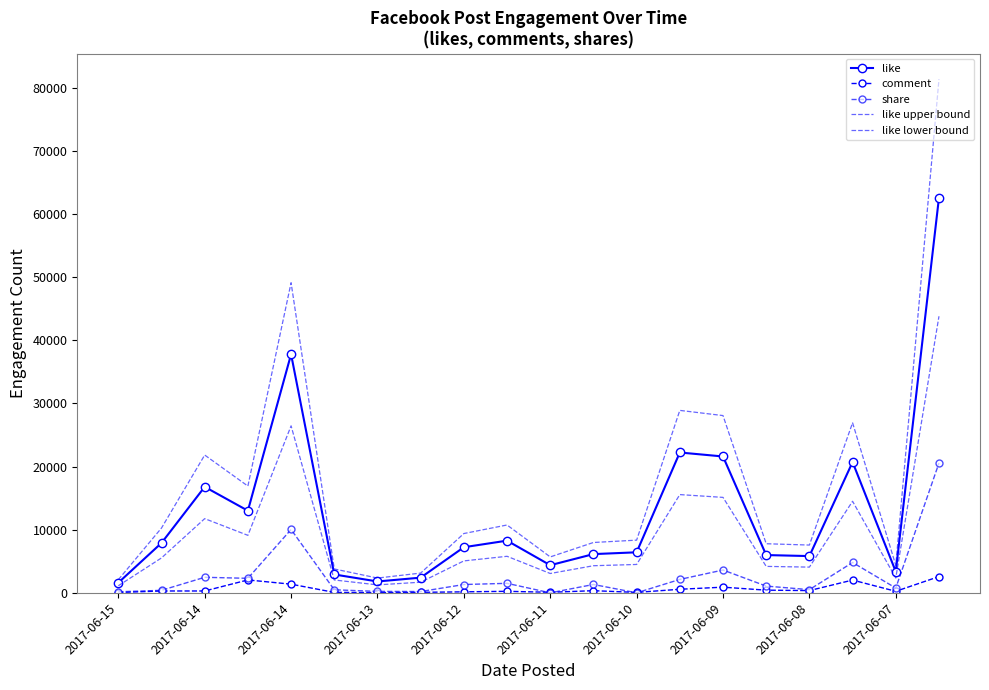

At which label does like lower bound reach its minimum?

2017-06-15